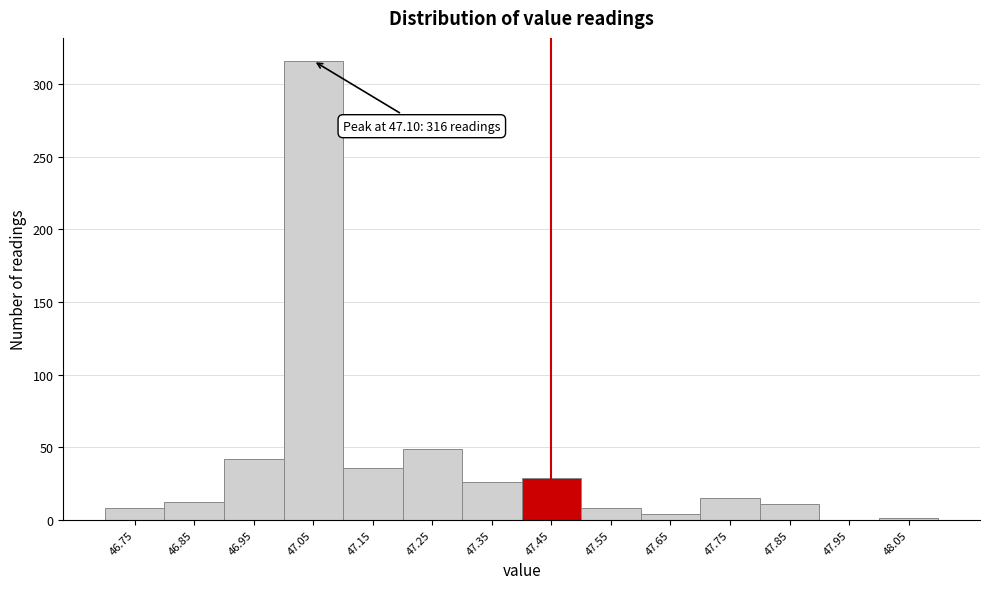

What is the greatest value displayed?

316